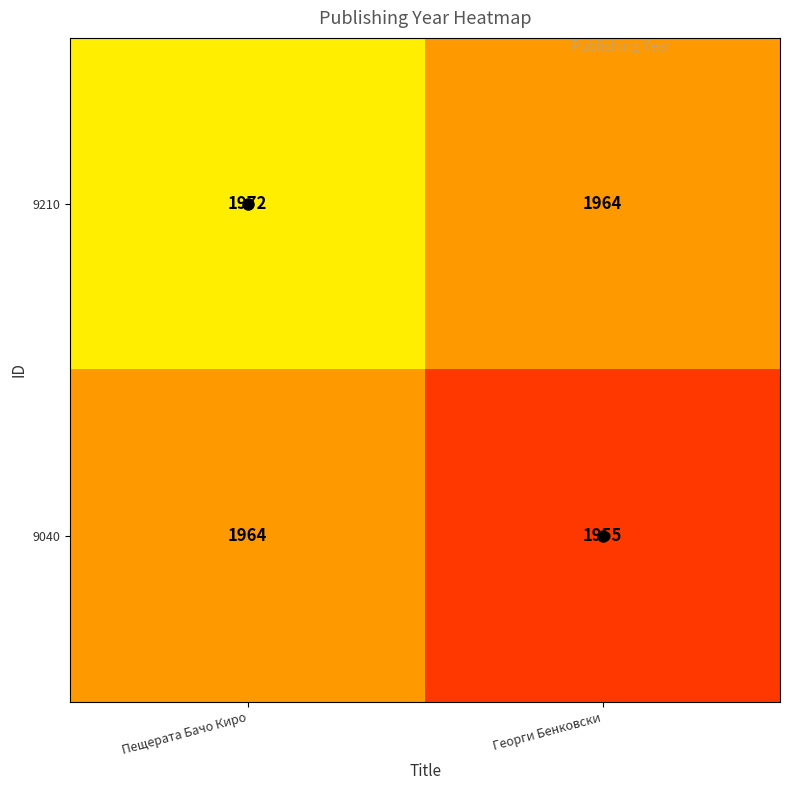

Which series has the widest spread of values?

9040